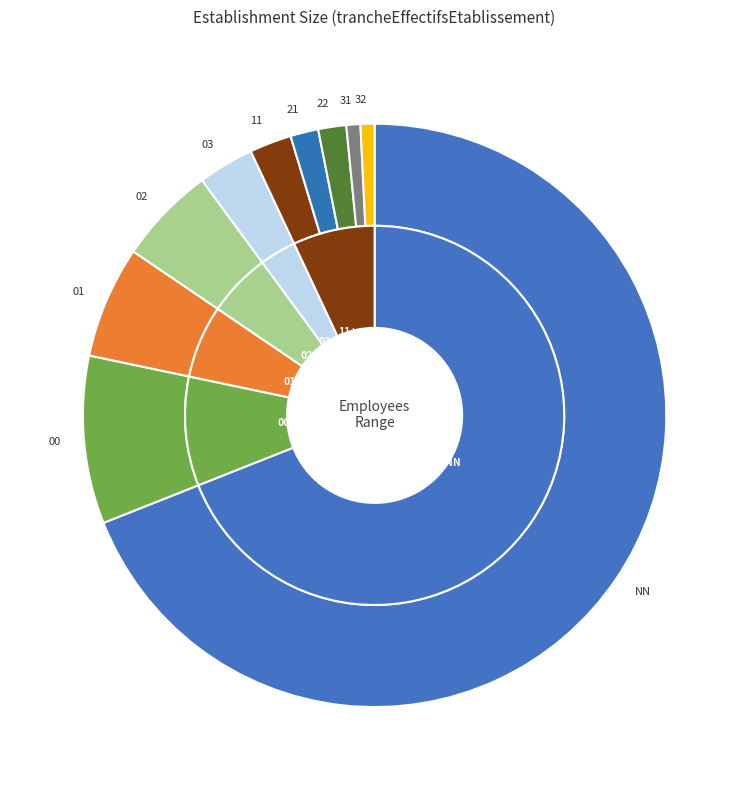

To the nearest percent, what is the average slice percentage?

10%